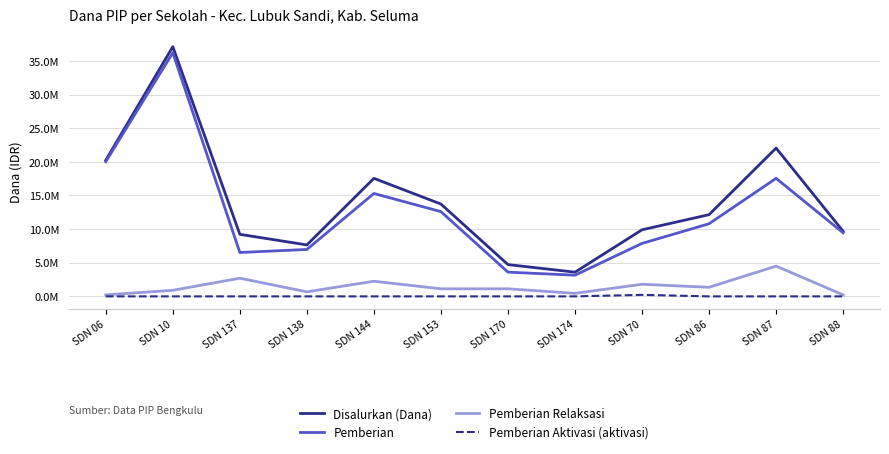

Is this an area chart (filled region under the line)?

No